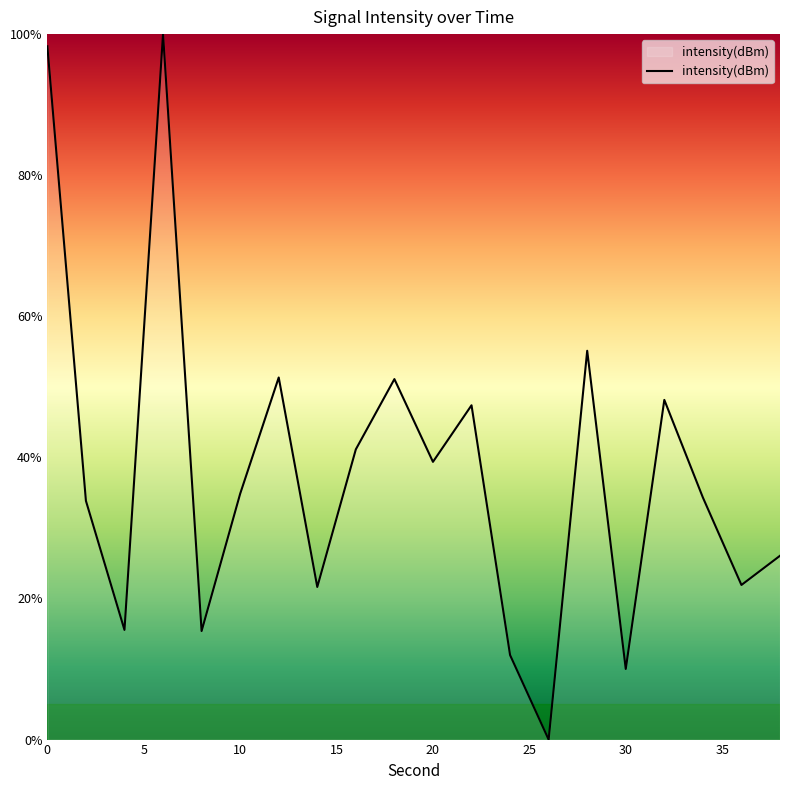

What is the maximum value shown in the chart?

100.0